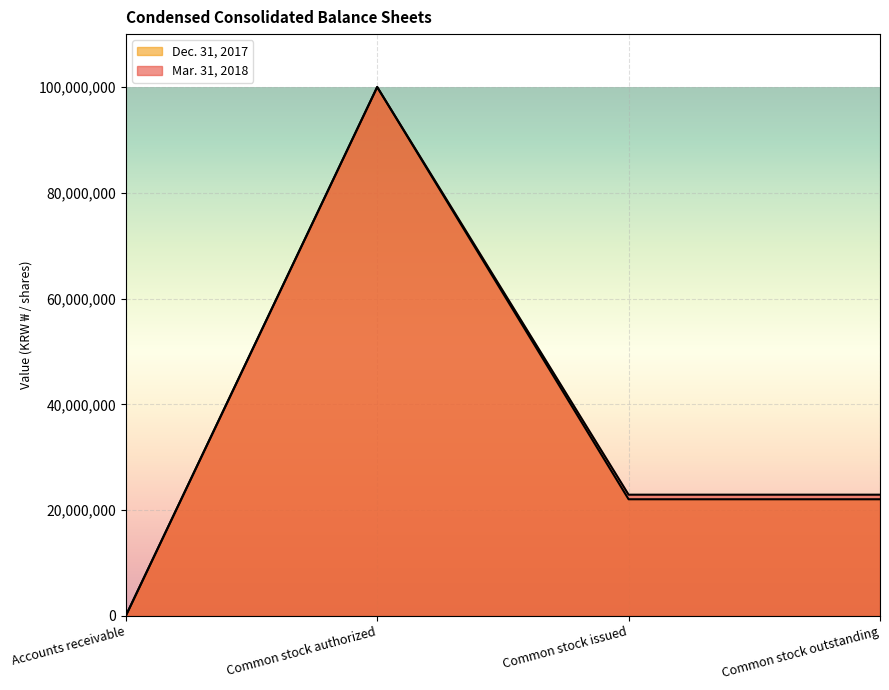

True or false: Dec. 31, 2017 and Mar. 31, 2018 cross at least once.

False